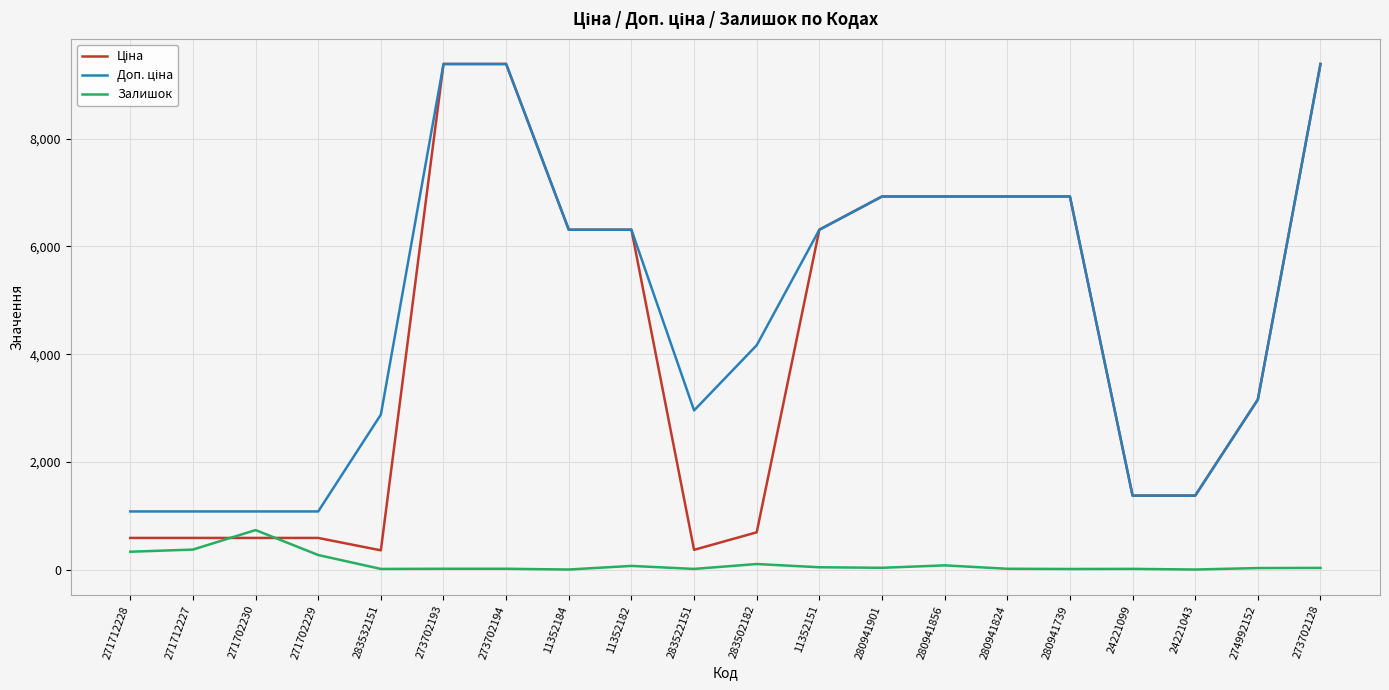

What is the total value across all series at 271712227?

2045.6